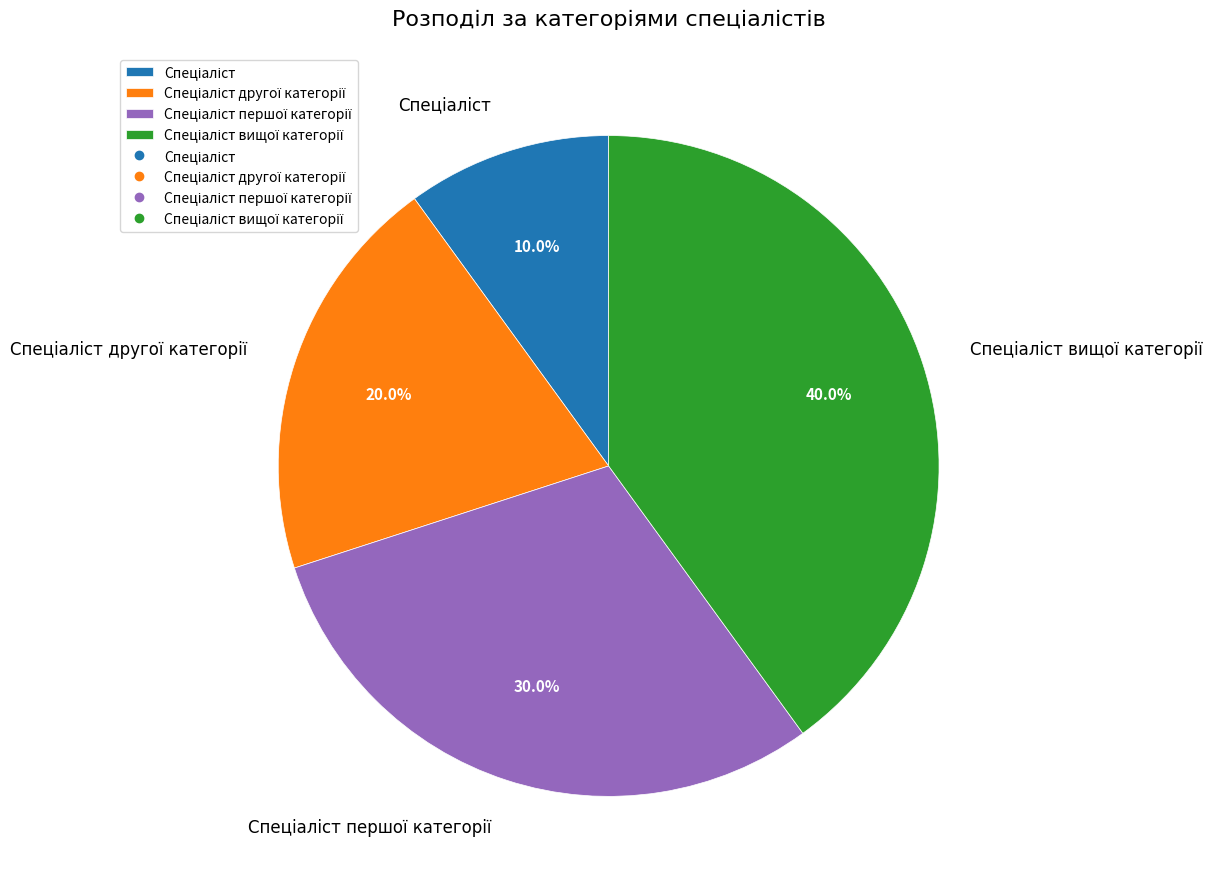

Is there any slice that represents more than half of the pie?

No